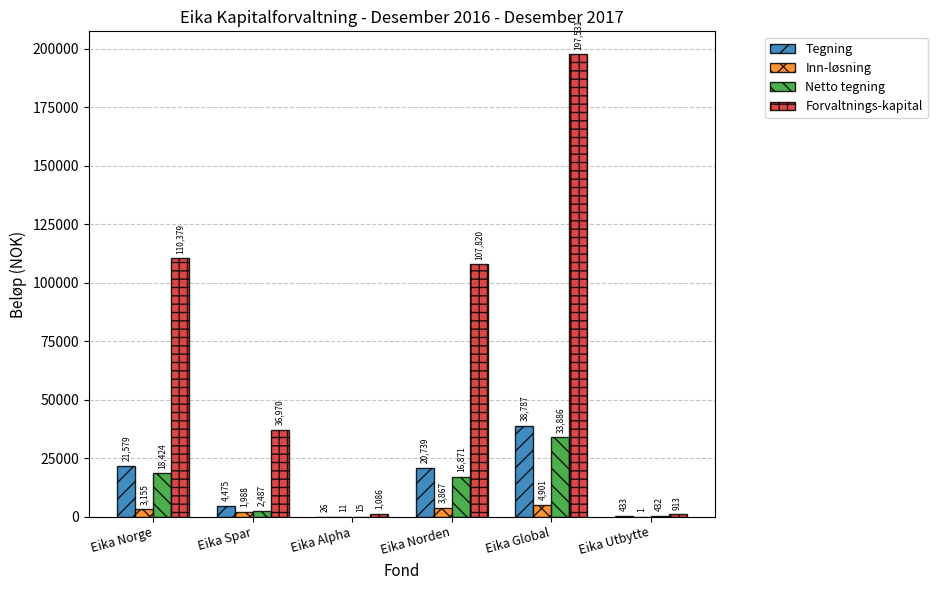

How many data points in Inn-løsning are above 3154?

3